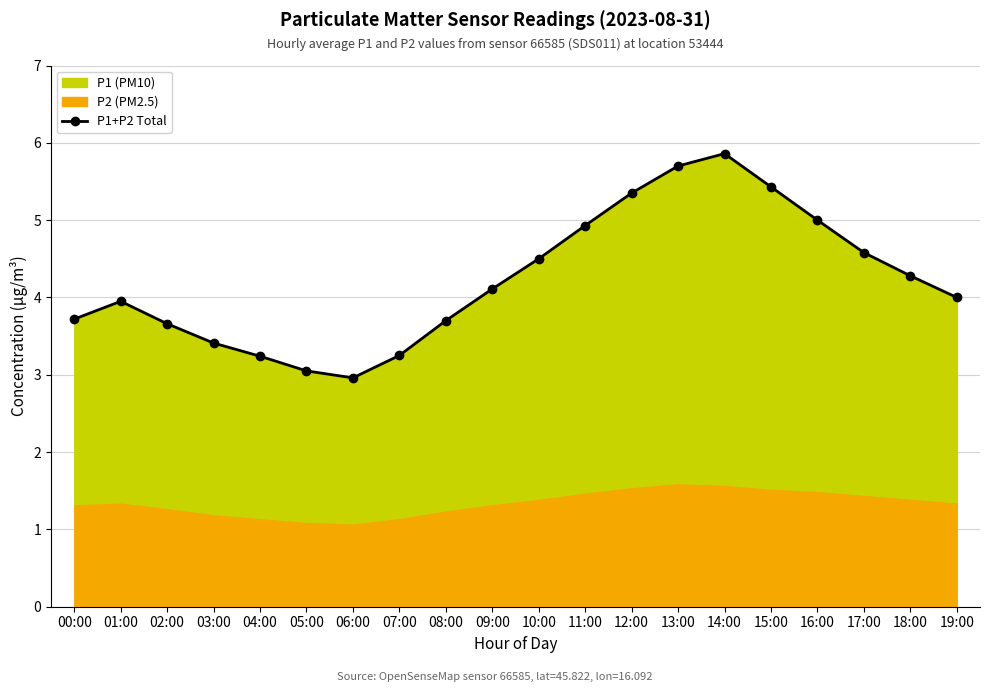

What position from the right is 13:00?

7